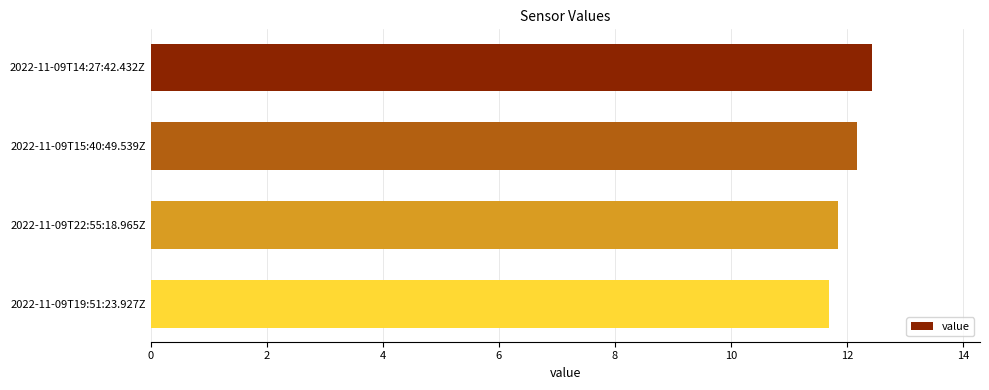

What is the smallest value displayed?

11.7